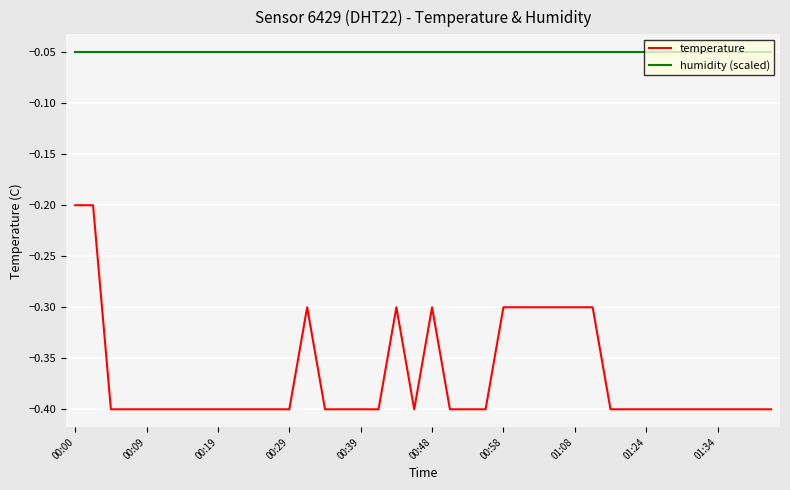

List the series in order of their overall mean, highest first.

humidity (scaled), temperature